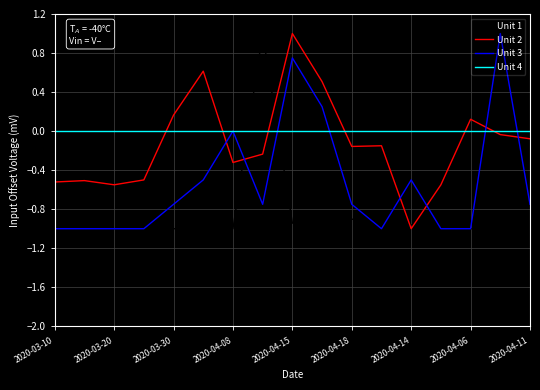

Which series has the largest total across all categories?

Unit 4